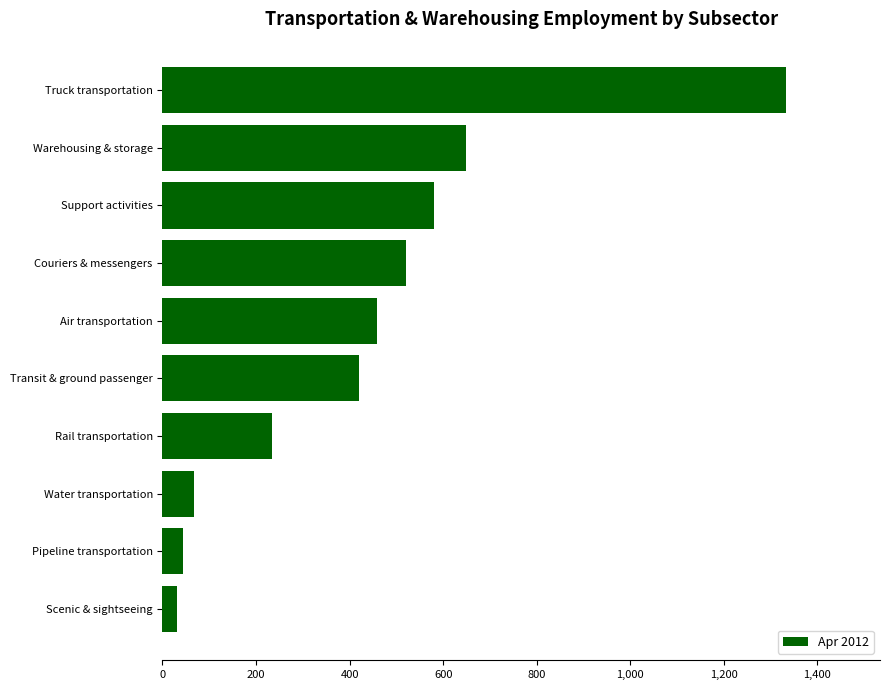

How many values are below 459?

5